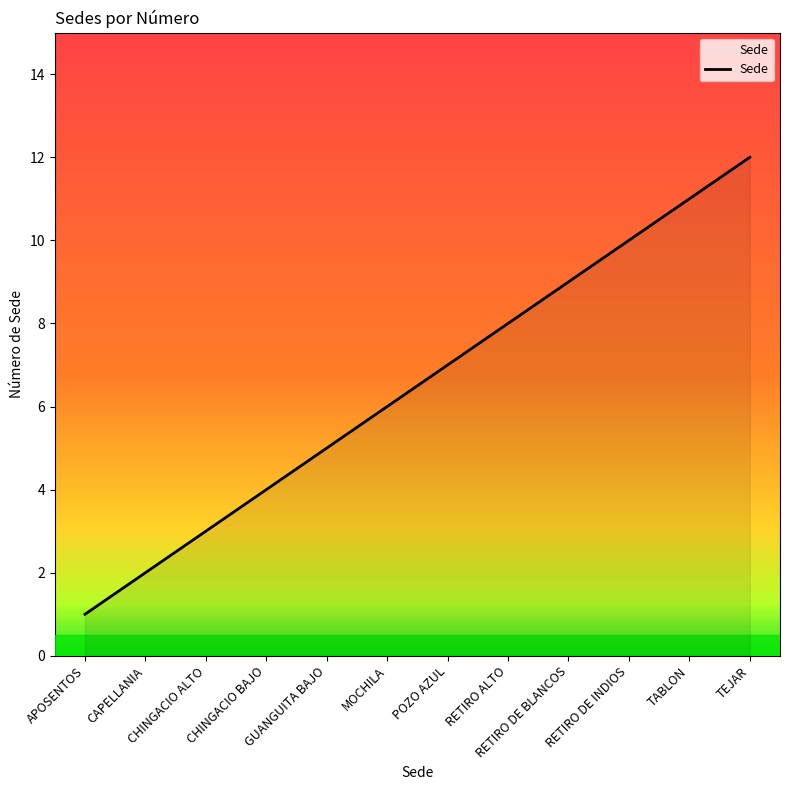

What is the change in value from RETIRO ALTO to TABLON?

+3